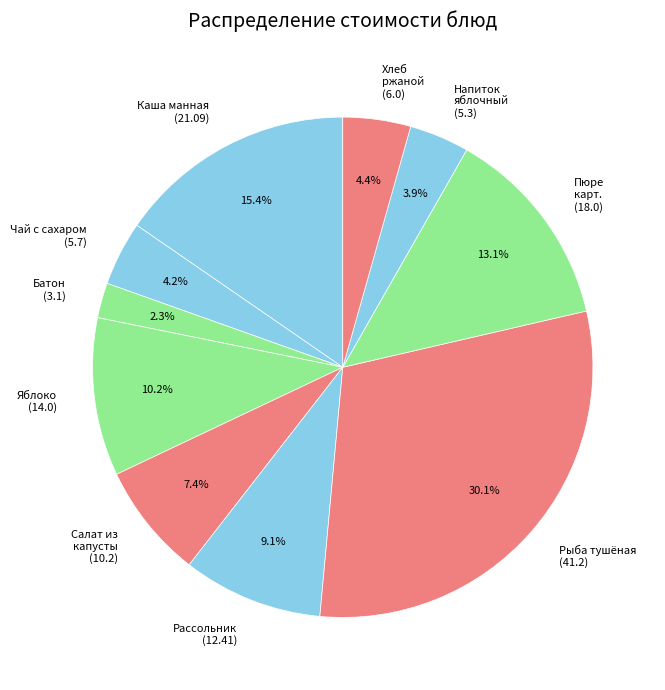

Does Напиток яблочный (5.3) account for over 50% of the chart?

No